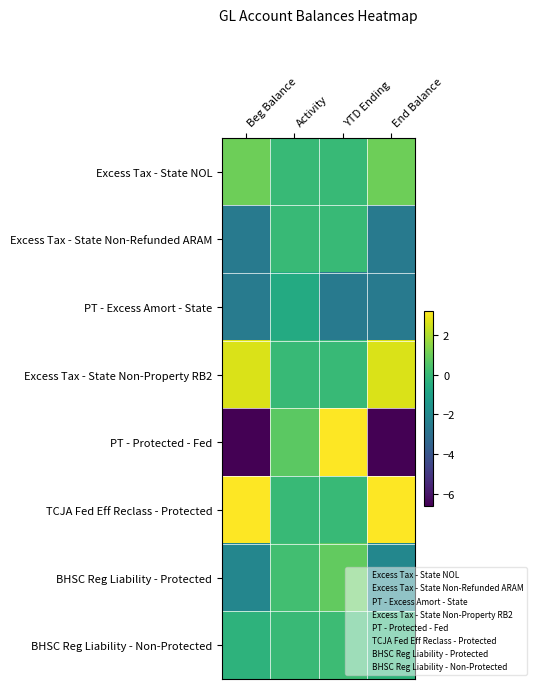

Which has a higher value, YTD Ending or Activity?

YTD Ending